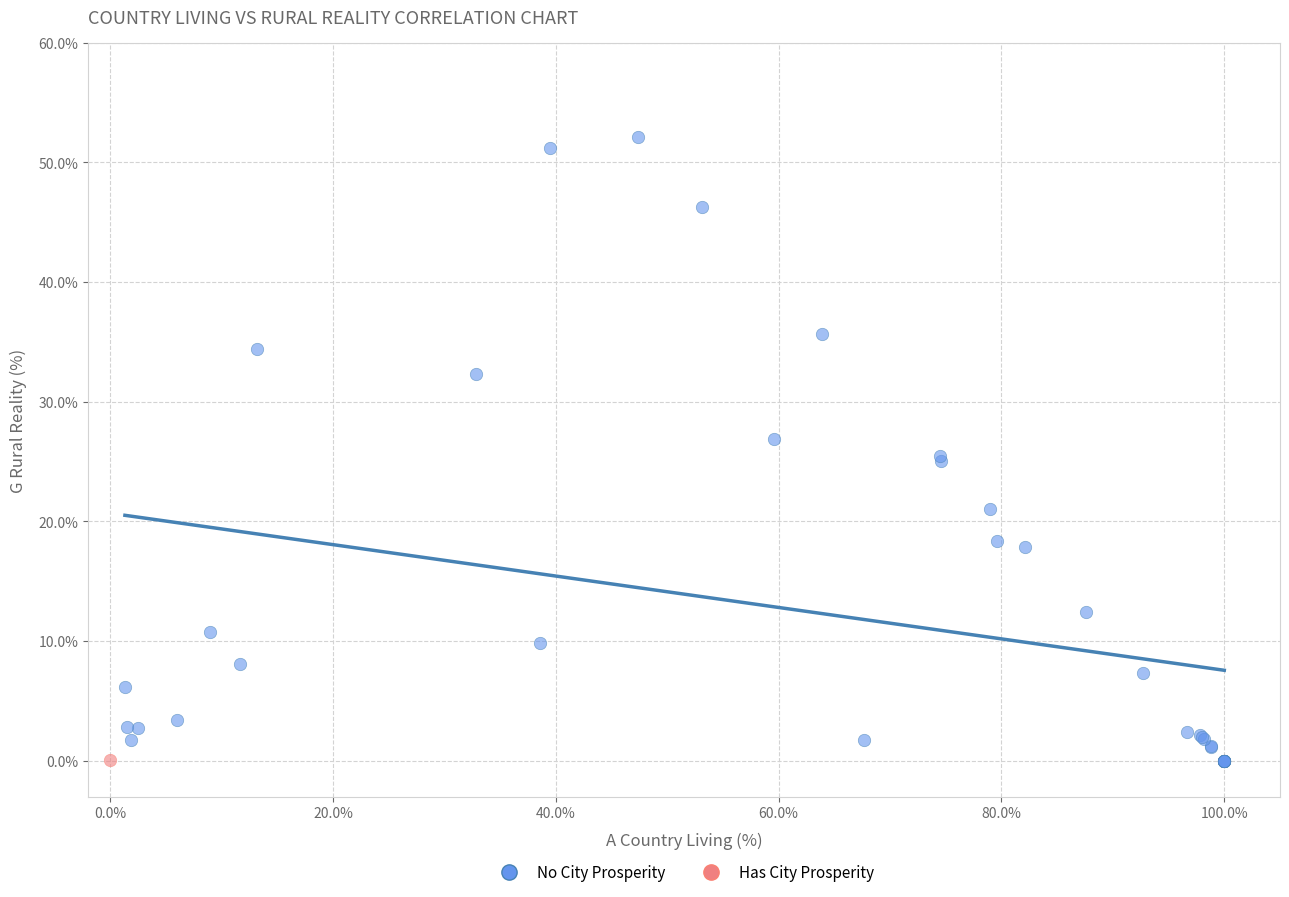

What are all the series names shown in the legend?

No City Prosperity, Has City Prosperity